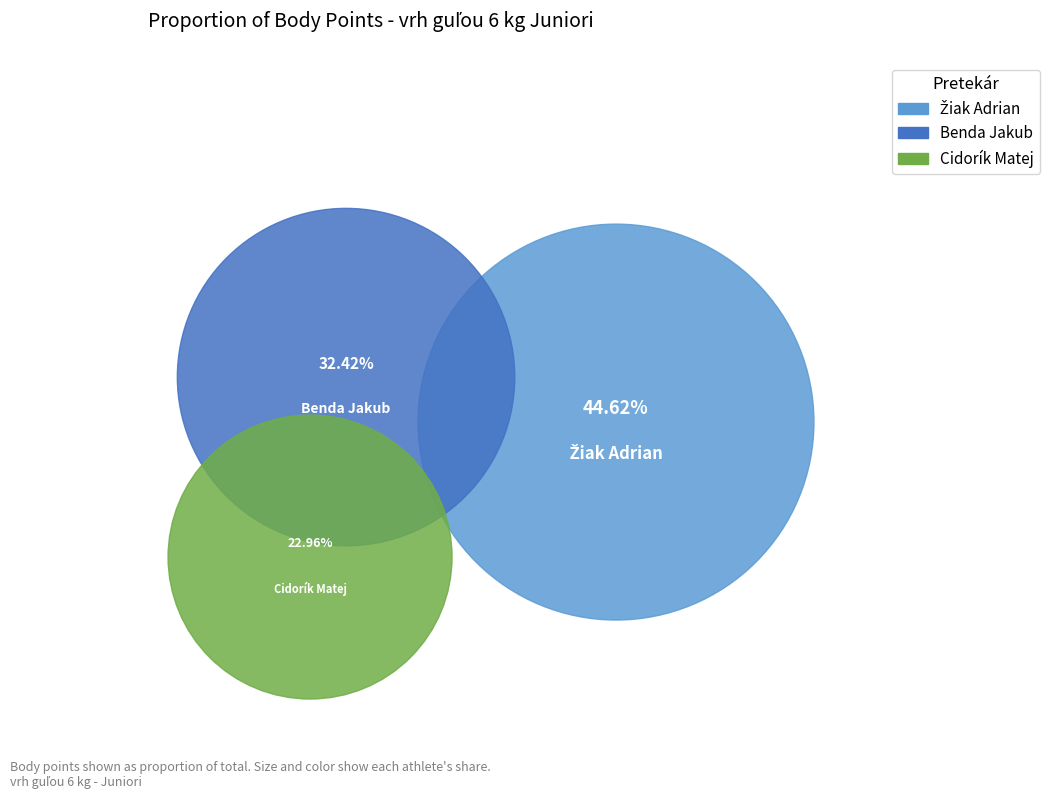

To the nearest percent, what percentage of the pie is Benda Jakub?

32%